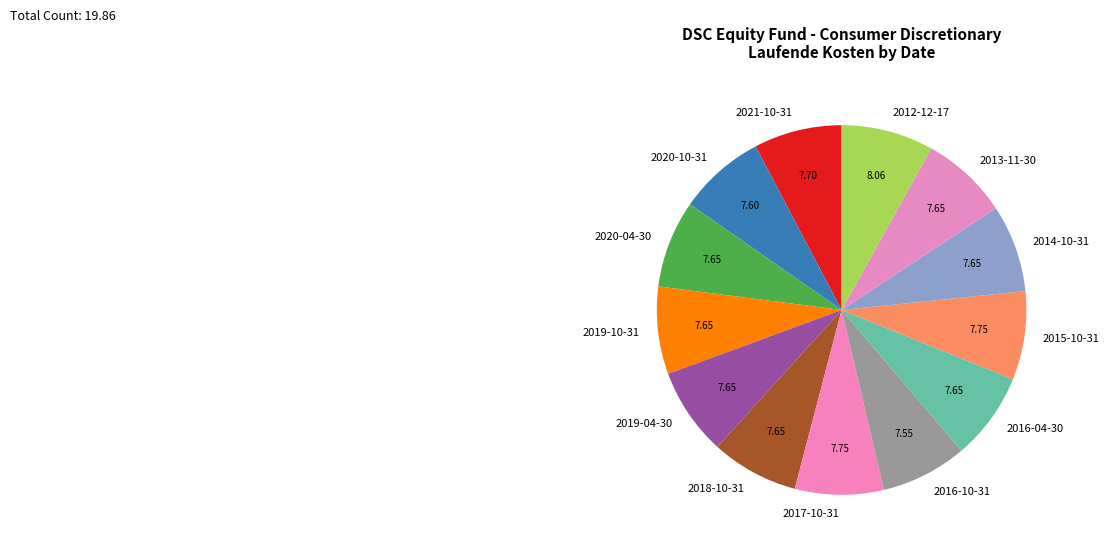

Is 2015-10-31 the majority of the pie?

No